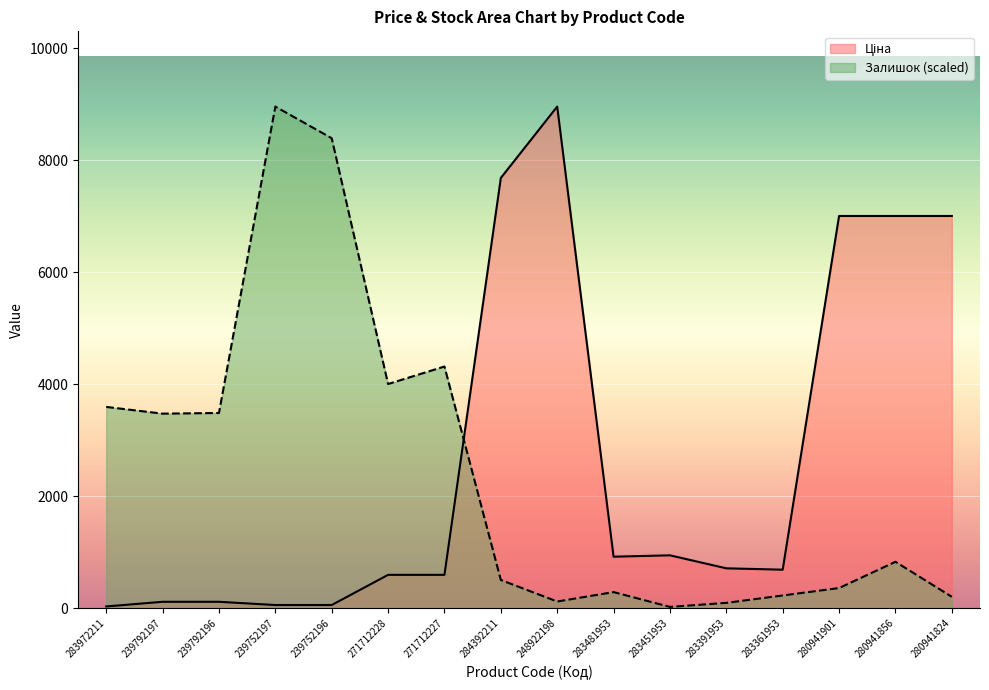

What is the maximum value shown in the chart?

8955.1